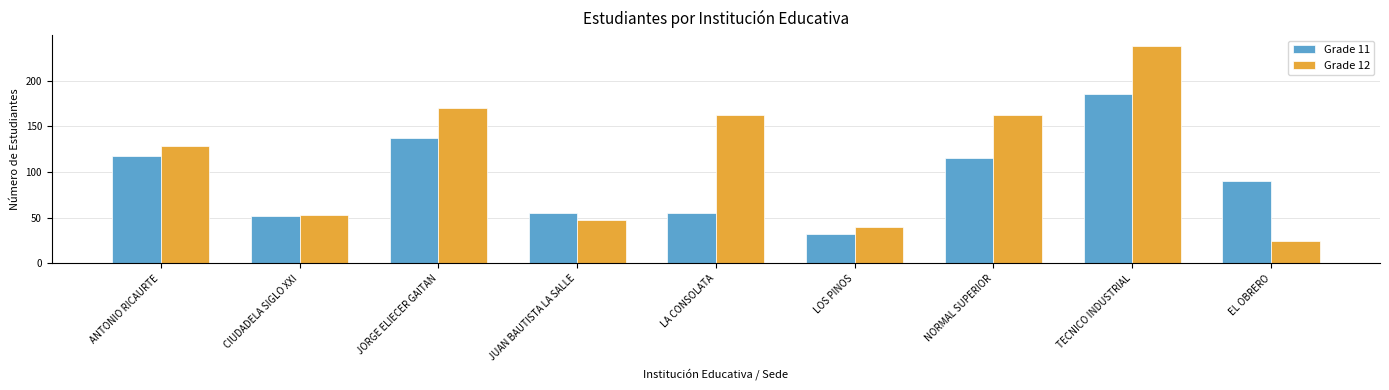

Where does the Grade 11 series first go above 90?

ANTONIO RICAURTE